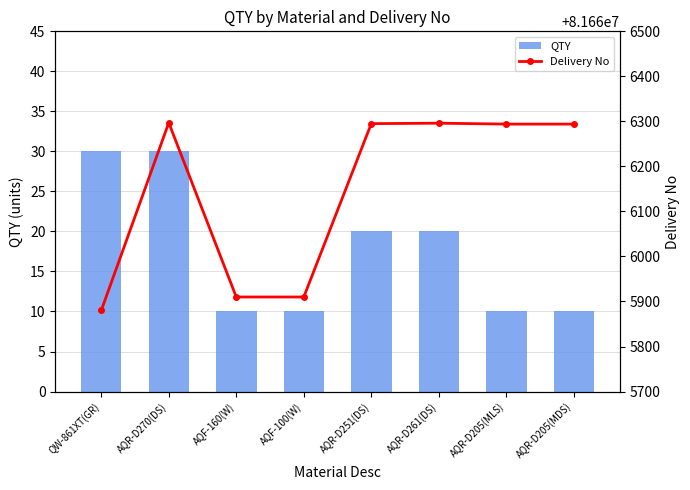

Where does the Delivery No series first go above 81666294?

AQR-D270(DS)